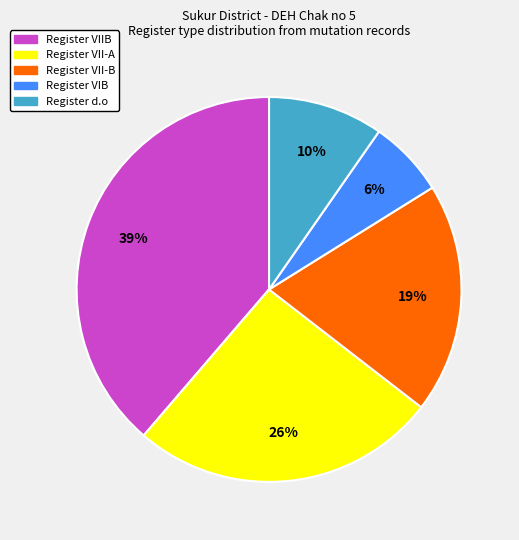

How many slices are in this pie chart?

5